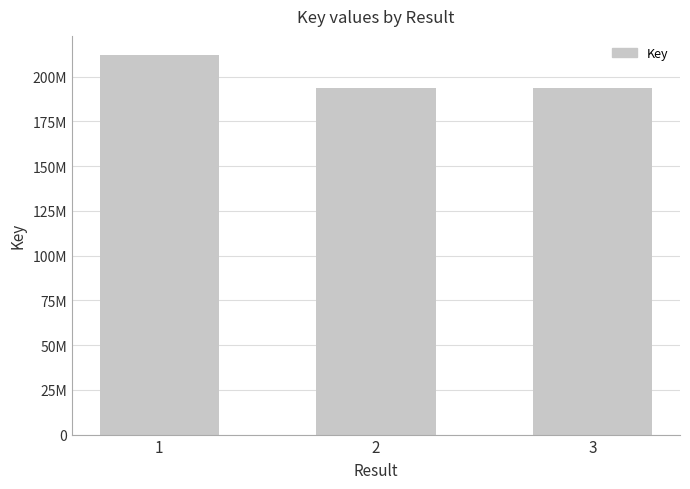

How many data points are less than 193478830?

1